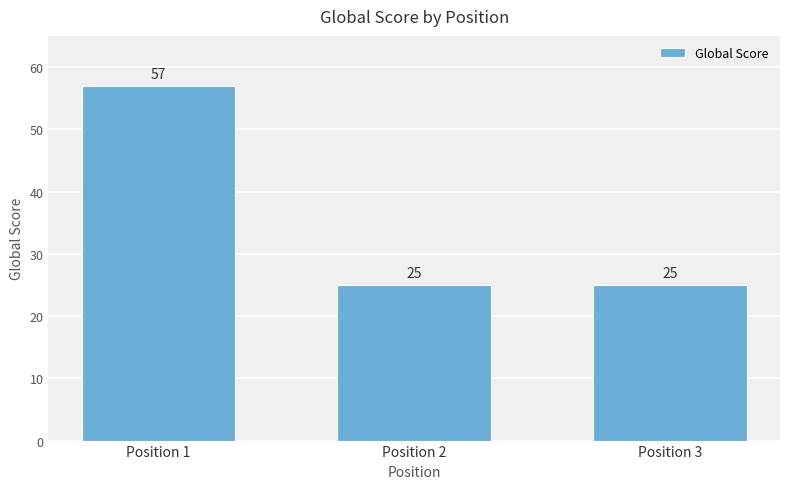

How many bars are there in total?

3